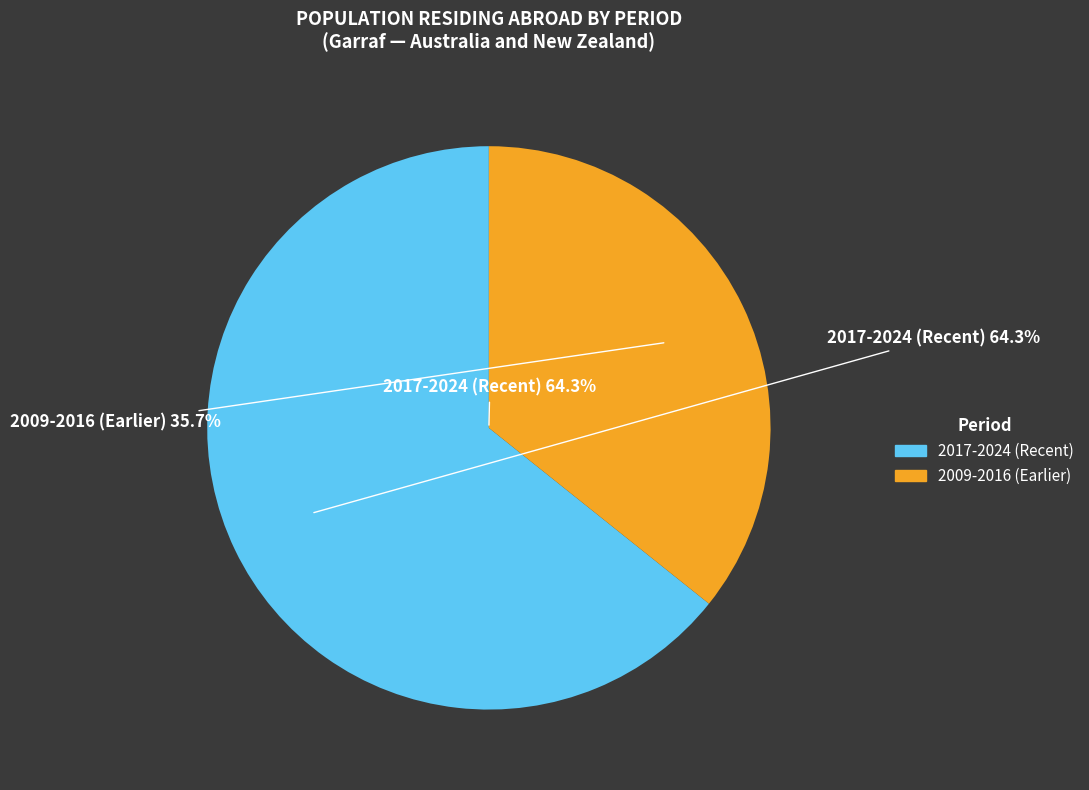

Is 2022 the majority of the pie?

No